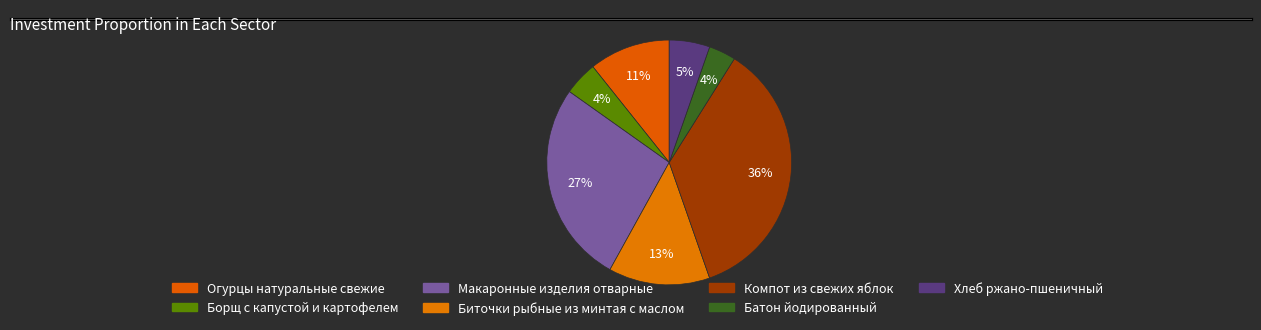

Count the number of slices in the pie.

7